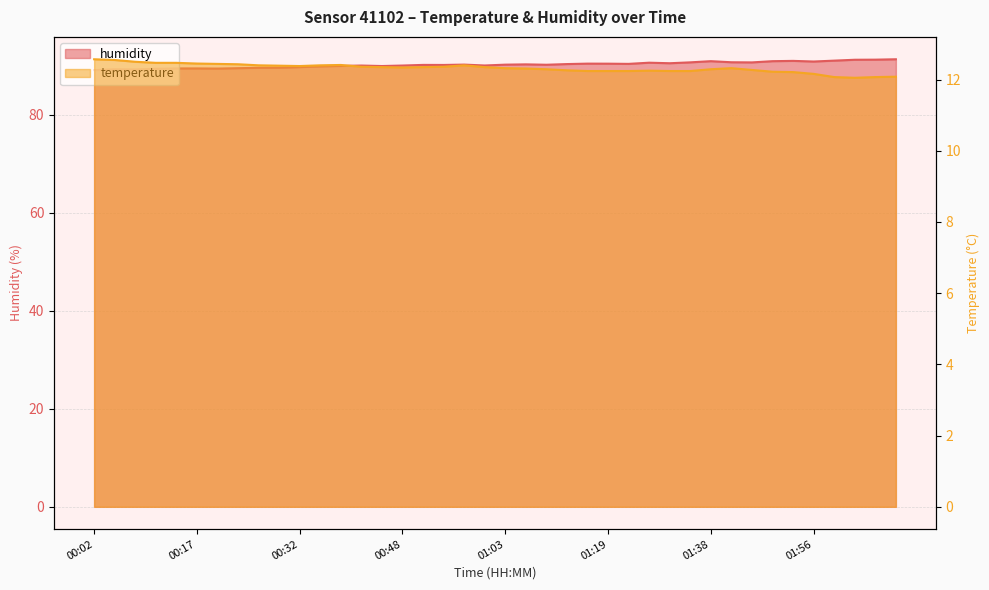

Reading left to right, extract all data points from this chart.

temperature: 12.6	12.6	12.5	12.5	12.5	12.4	12.4	12.4	12.4	12.4	12.4	12.4	12.4	12.4	12.3	12.3	12.3	12.4	12.4	12.3	12.3	12.3	12.3	12.3	12.2	12.2	12.2	12.2	12.2	12.2	12.3	12.3	12.3	12.2	12.2	12.2	12.1	12.1	12.1	12.1
humidity: 89.1	89.3	89.2	89.4	89.5	89.5	89.4	89.5	89.6	89.6	89.7	89.9	90.0	90.0	90.0	90.0	90.2	90.2	90.2	90.1	90.2	90.3	90.2	90.3	90.4	90.4	90.4	90.6	90.5	90.7	90.9	90.7	90.7	90.9	91.0	90.9	91.0	91.2	91.2	91.3